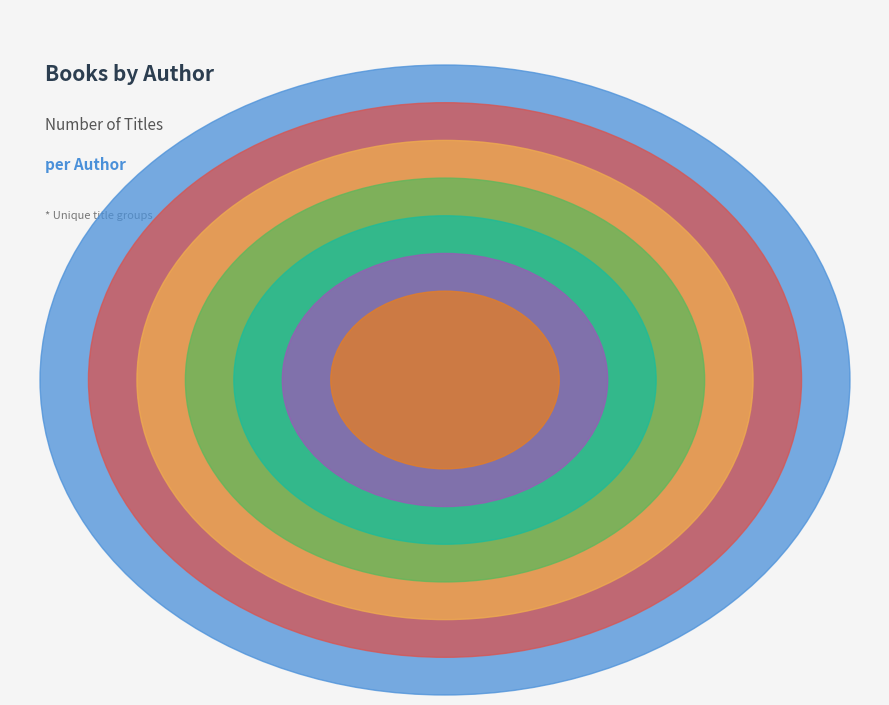

Which category has the smallest portion of the pie?

Rob Sanders